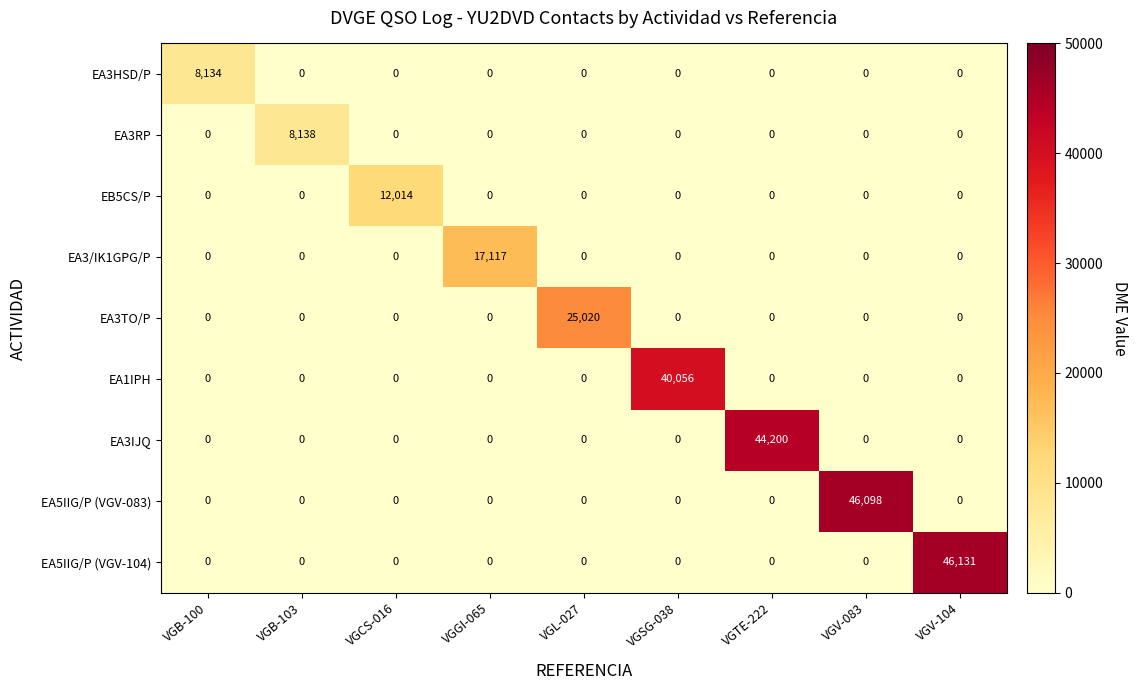

The EA3HSD/P series shows 4082 at VGTE-222. True or false?

False